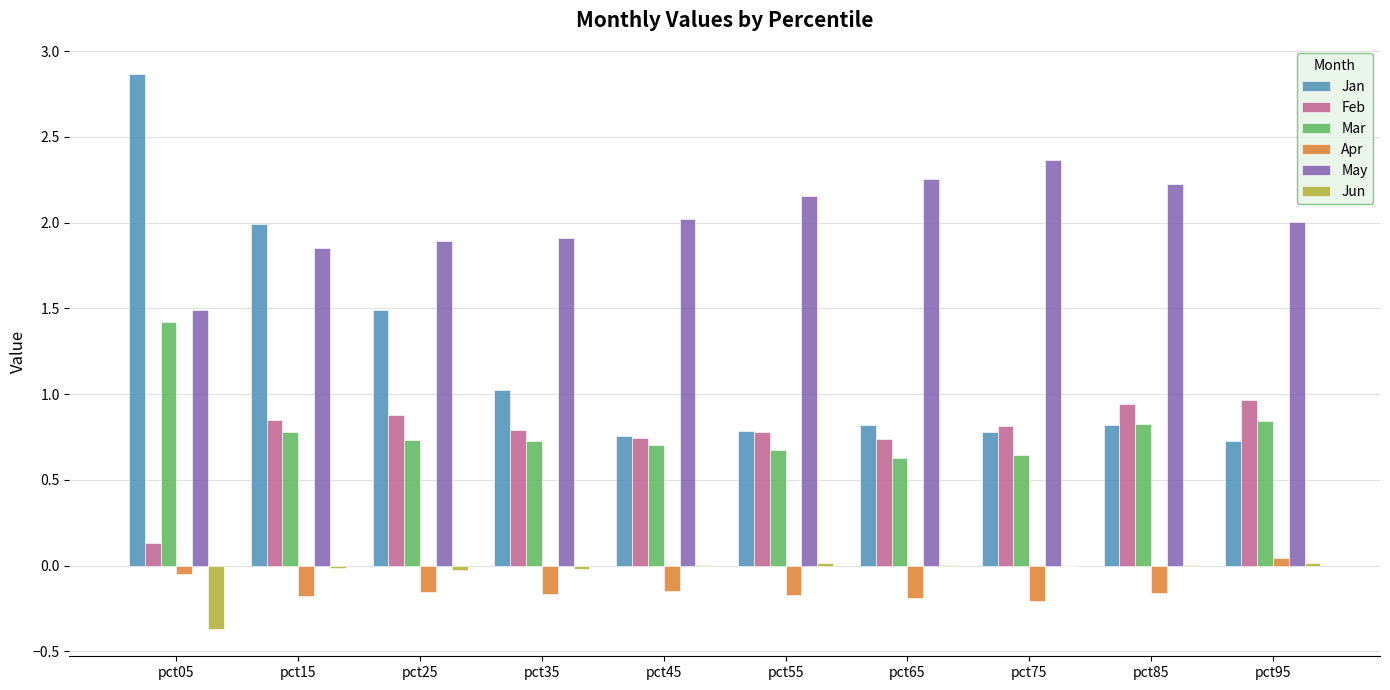

The Jan series shows 0.7 at pct95. True or false?

True